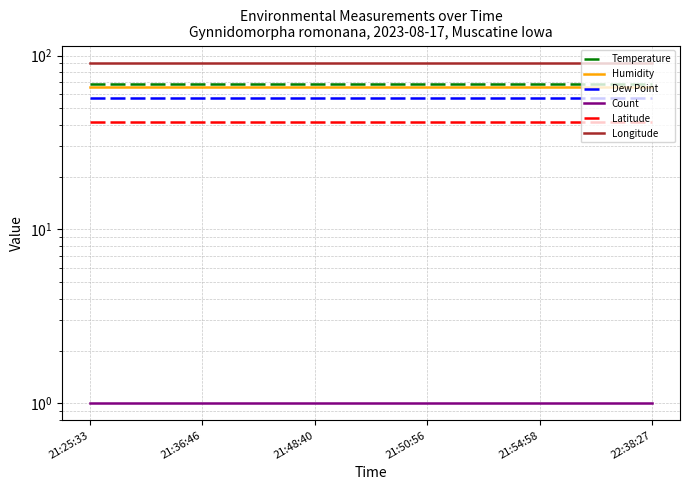

What is the approximate value of Temperature at 21:36:46?

69.0